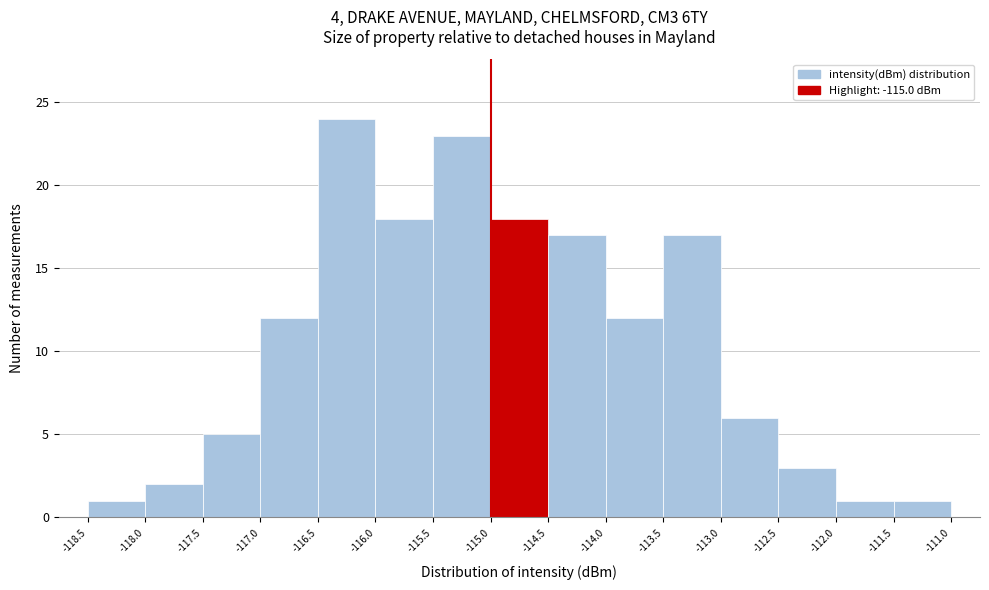

Reading left to right, list every bar in this chart as the range it spans on the x-axis followed by its height. The values are not printed on the chart, so give them approximately, as read against the axis.

-118.5 to -118.0: 1
-118.0 to -117.5: 2
-117.5 to -117.0: 5
-117.0 to -116.5: 12
-116.5 to -116.0: 24
-116.0 to -115.5: 18
-115.5 to -115.0: 23
-115.0 to -114.5: 18
-114.5 to -114.0: 17
-114.0 to -113.5: 12
-113.5 to -113.0: 17
-113.0 to -112.5: 6
-112.5 to -112.0: 3
-112.0 to -111.5: 1
-111.5 to -111.0: 1